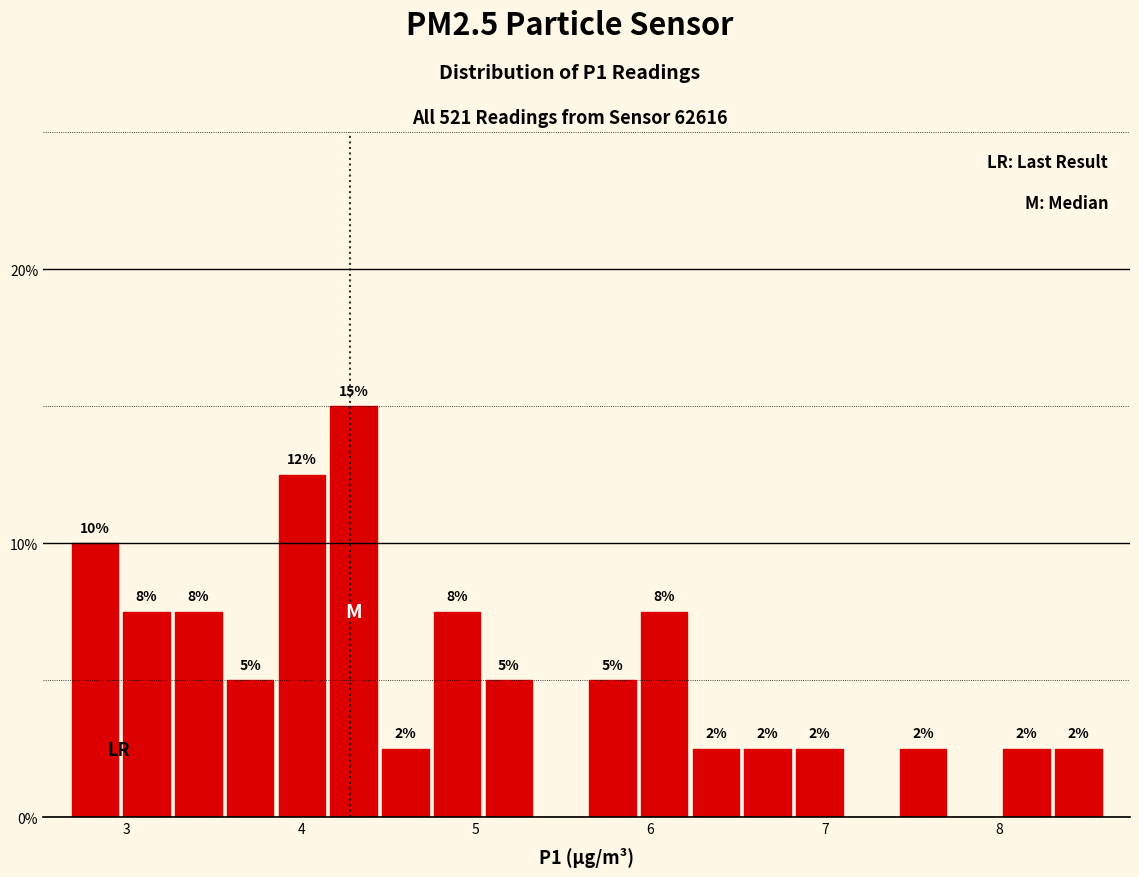

Around what value on the x-axis is the tallest bar? Give the approximate position of its centre, as read against the axis.

4.3